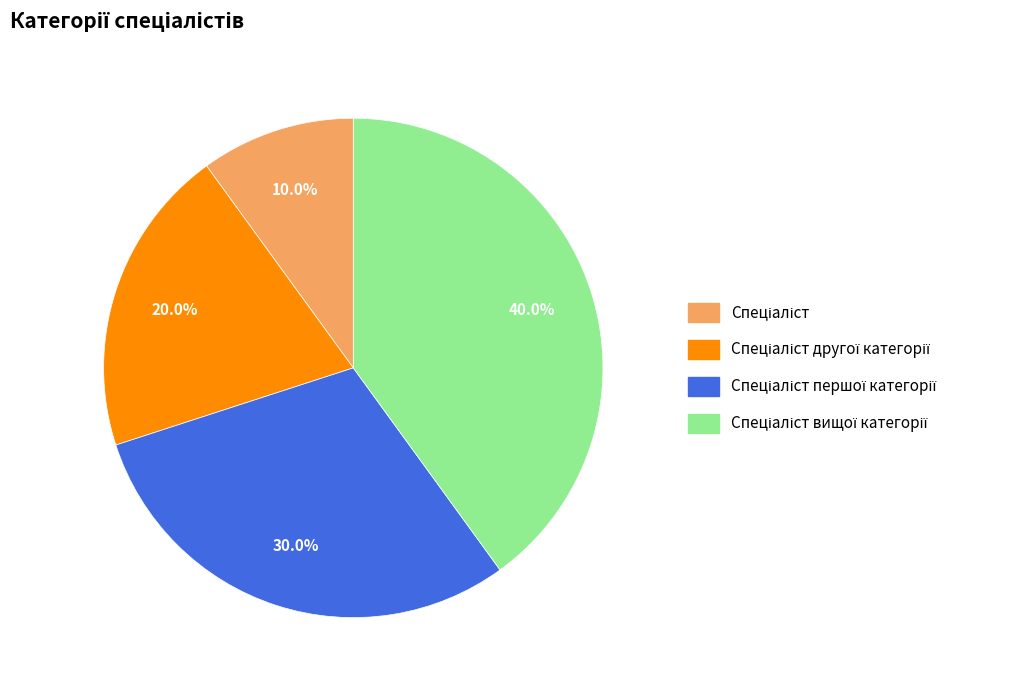

Does any single category account for the majority?

No